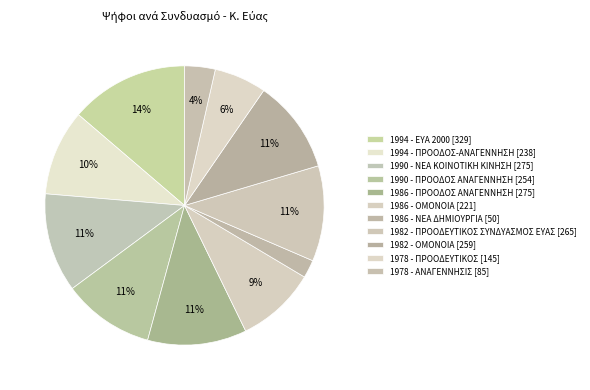

The 1982 - ΠΡΟΟΔΕΥΤΙΚΟΣ ΣΥΝΔΥΑΣΜΟΣ ΕΥΑΣ slice represents 11% of the pie. True or false?

True